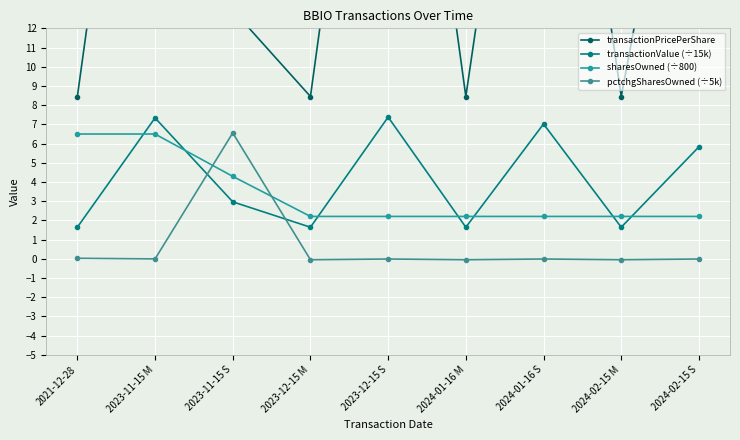

Reading right to left, list all the values displayed in this chart.

transactionPricePerShare: 30.0	8.4	36.1	8.4	38.0	8.4	13.0	37.8	8.4
transactionValue (÷15k): 5.8	1.6	7.0	1.6	7.4	1.6	3.0	7.3	1.6
sharesOwned (÷800): 2.2	2.2	2.2	2.2	2.2	2.2	4.3	6.5	6.5
pctchgSharesOwned (÷5k): -0.0	-0.1	-0.0	-0.1	-0.0	-0.1	6.6	-0.0	0.0